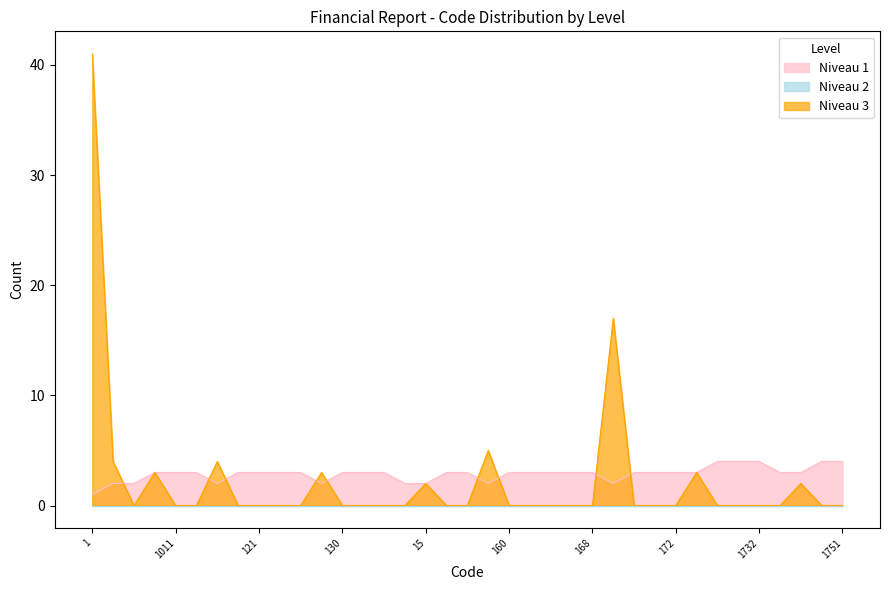

At how many categories does at least one series exceed 22?

1